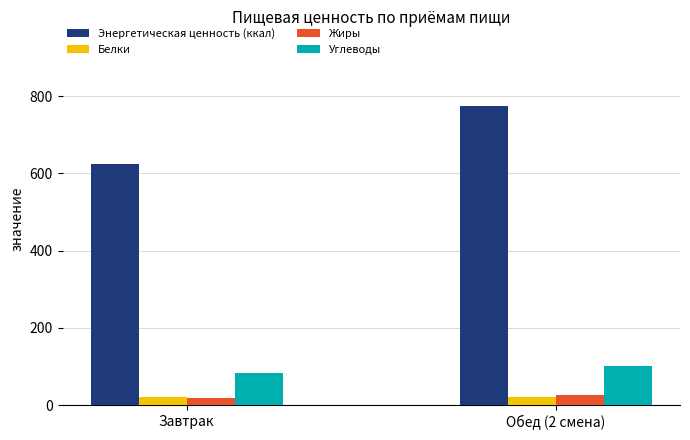

What is the minimum value for Белки?

20.1